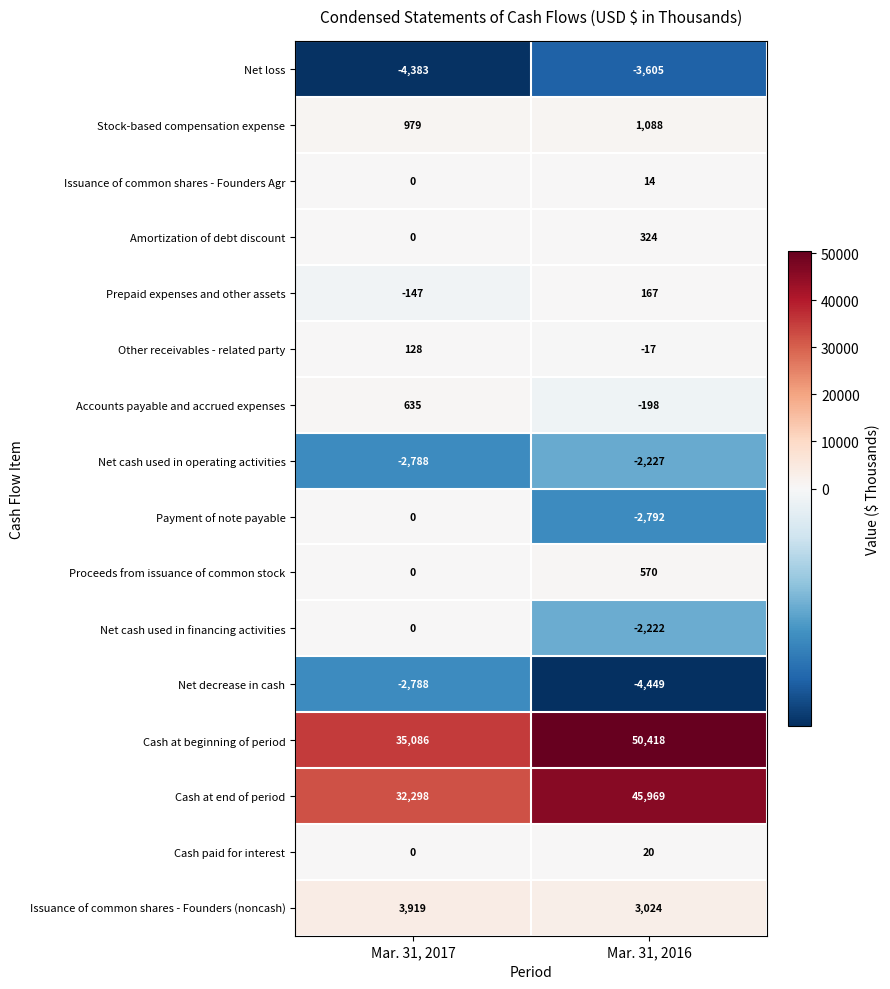

Read the Stock-based compensation expense value at Mar. 31, 2017, to the nearest 50.

1000